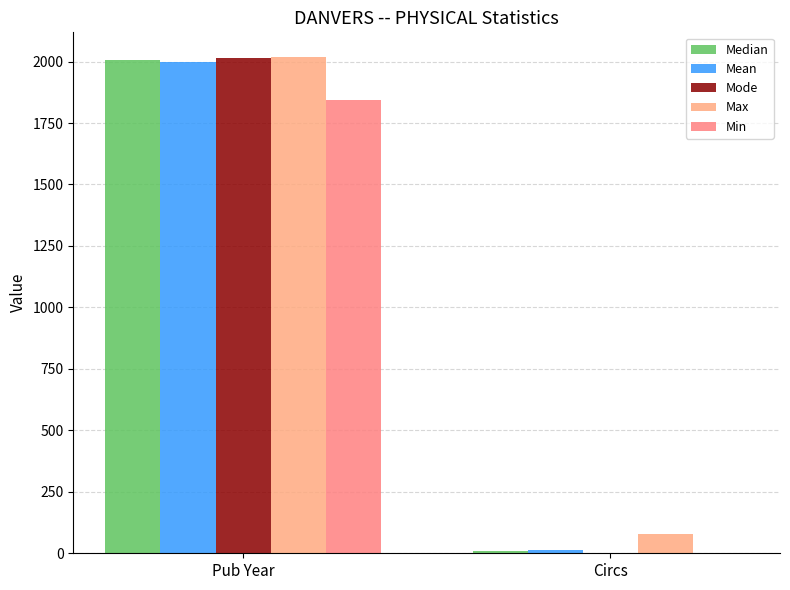

What is the sum of all Mode values?

2013